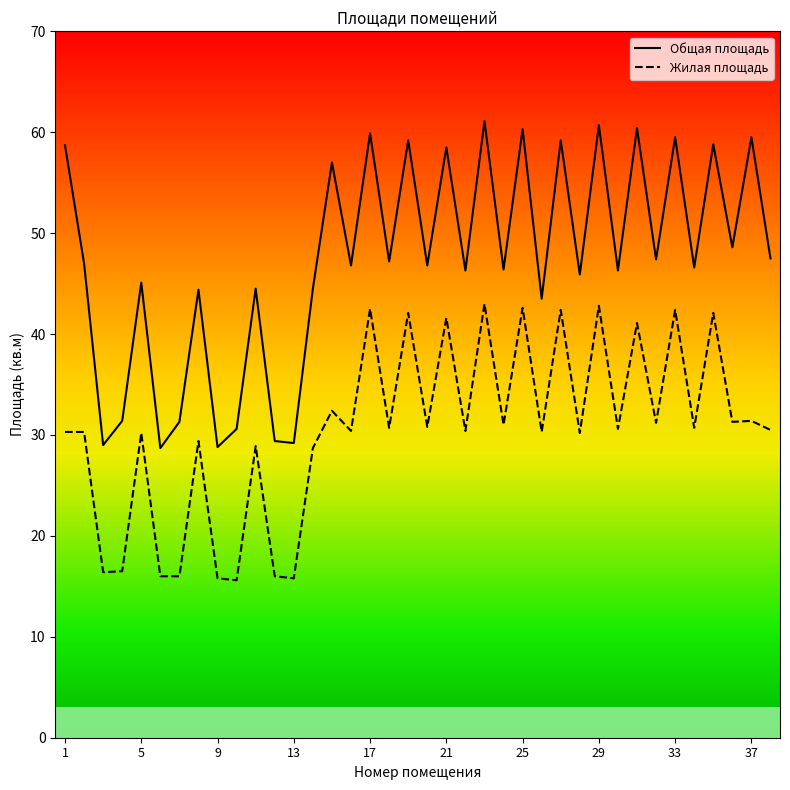

What is the greatest value displayed?

61.1